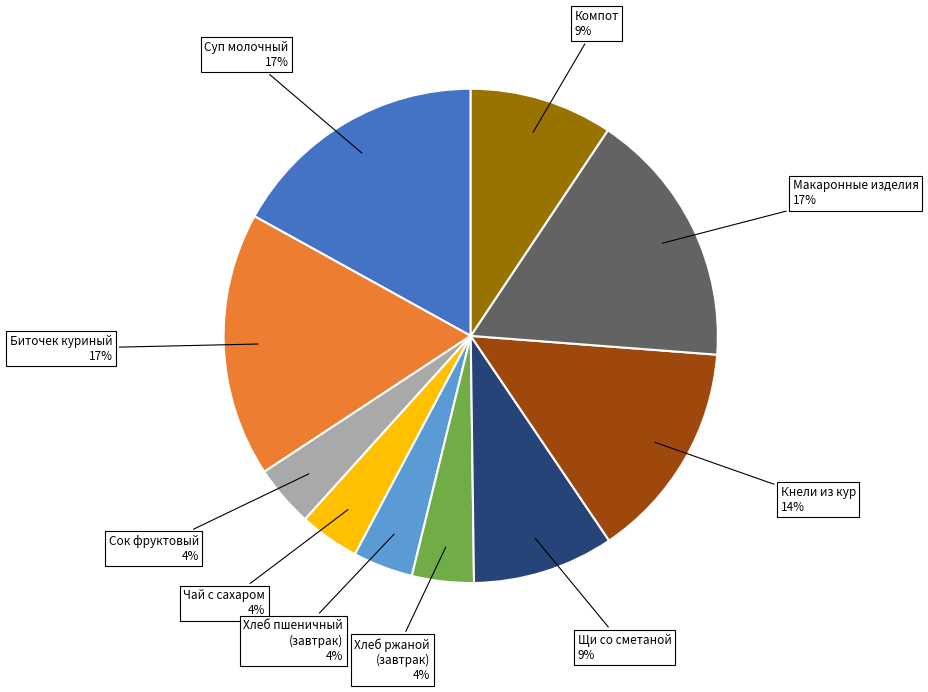

What percentage is the Кнели из кур slice, to the nearest percent?

14%